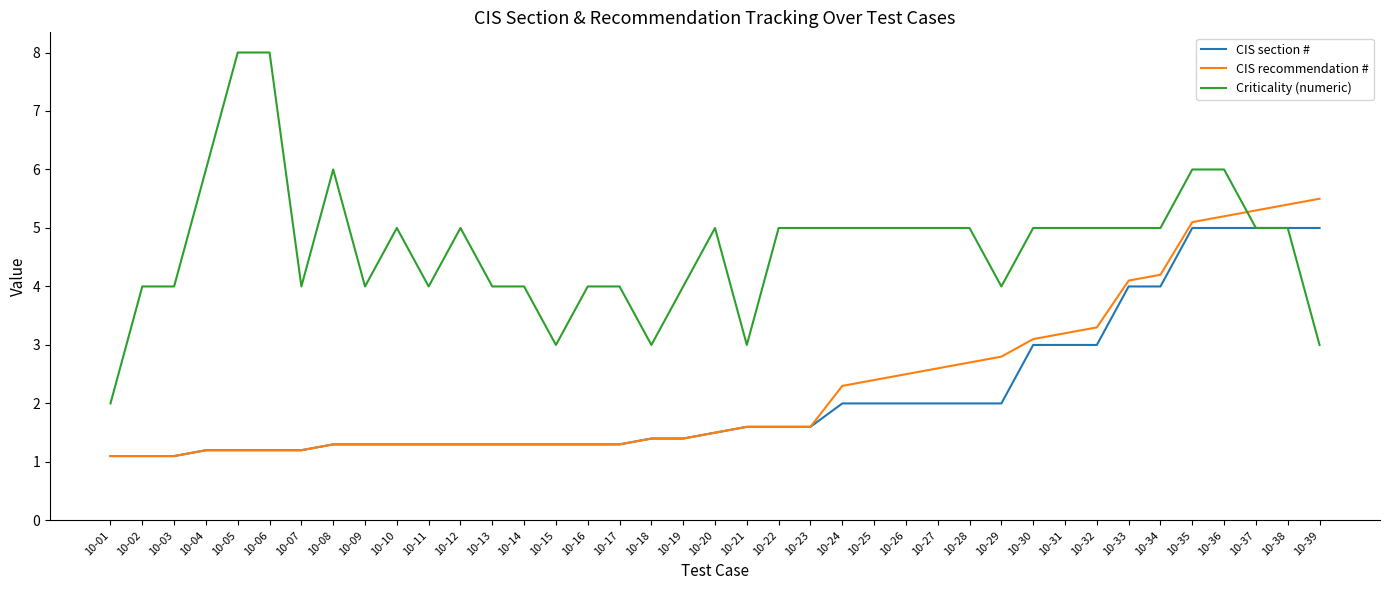

What is the total value across all series at 10-14?

6.6